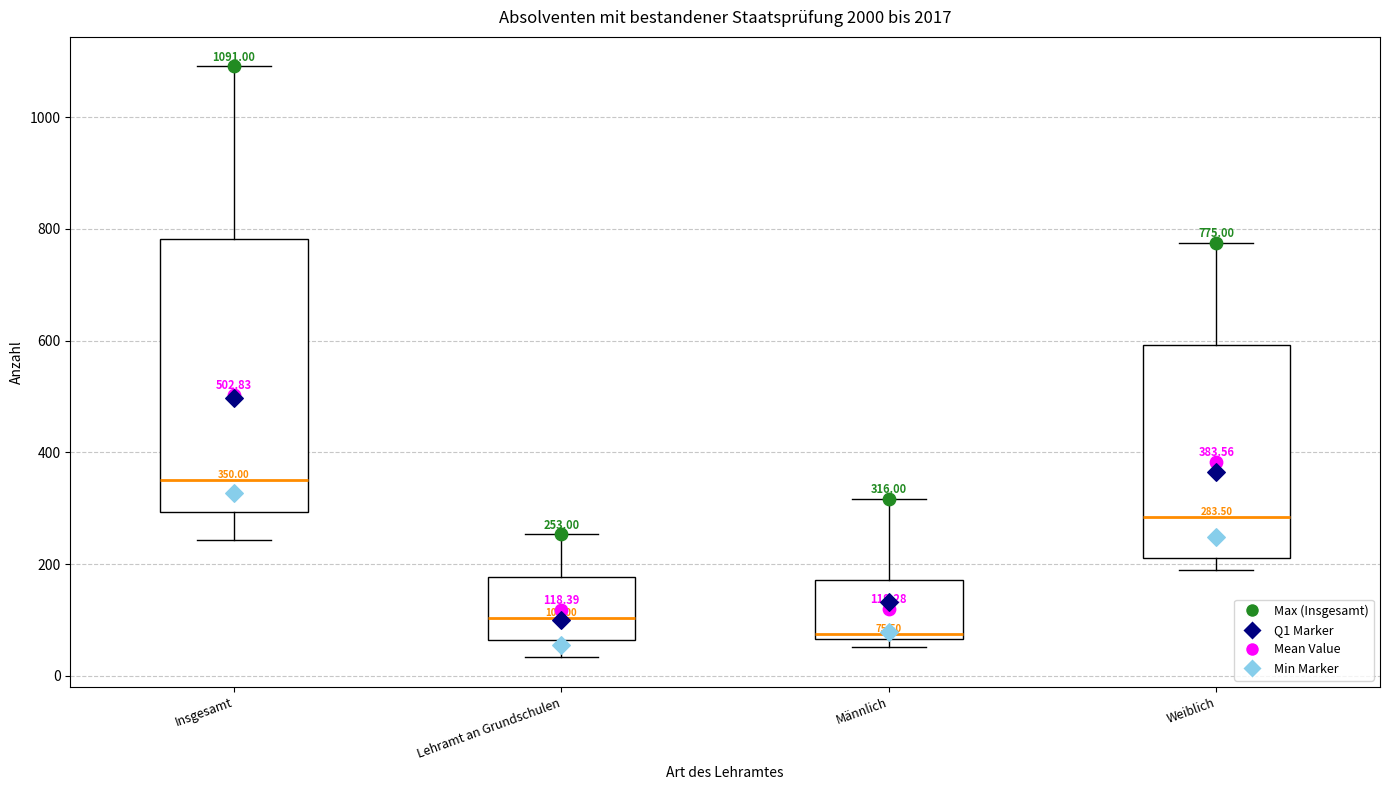

Which box's median line is the lowest?

Männlich